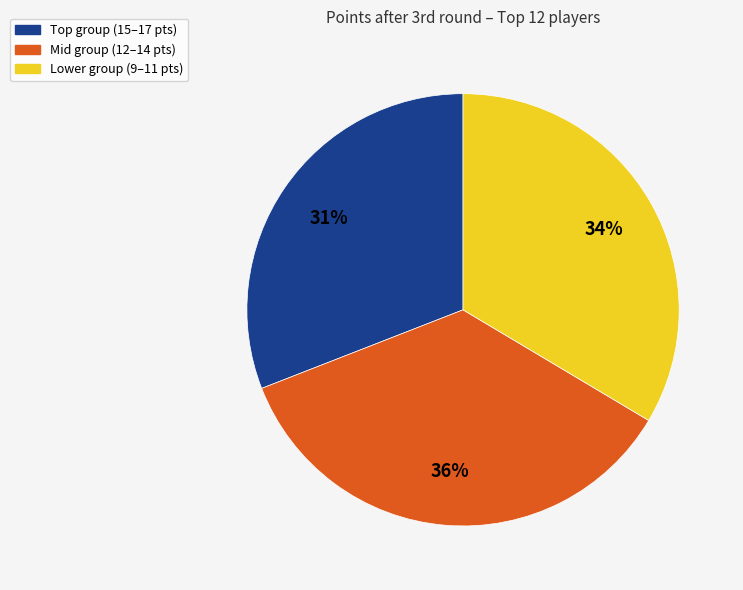

How many segments does this pie chart have?

3